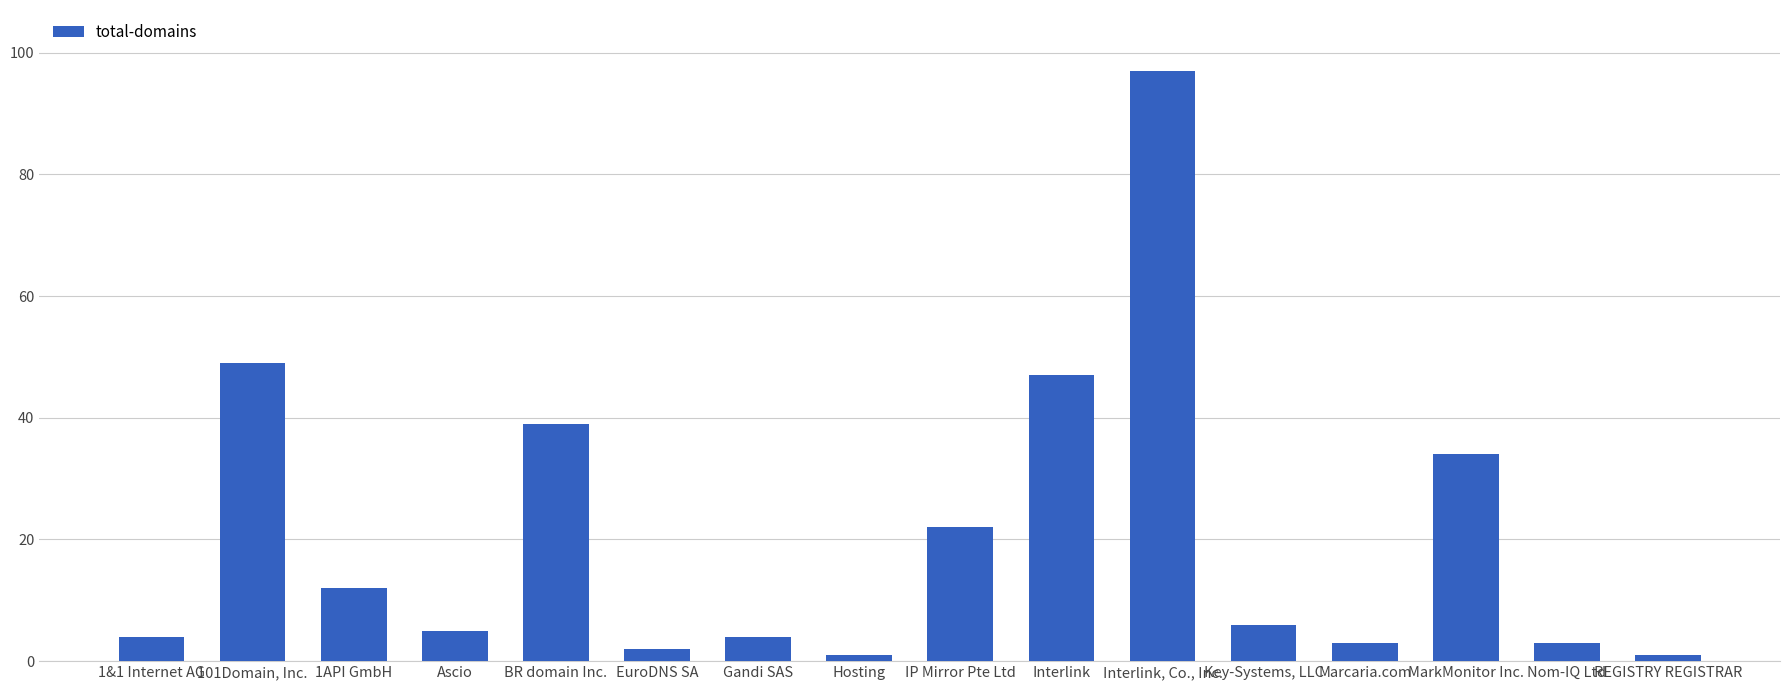

At which label does the data first exceed 6?

101Domain, Inc.